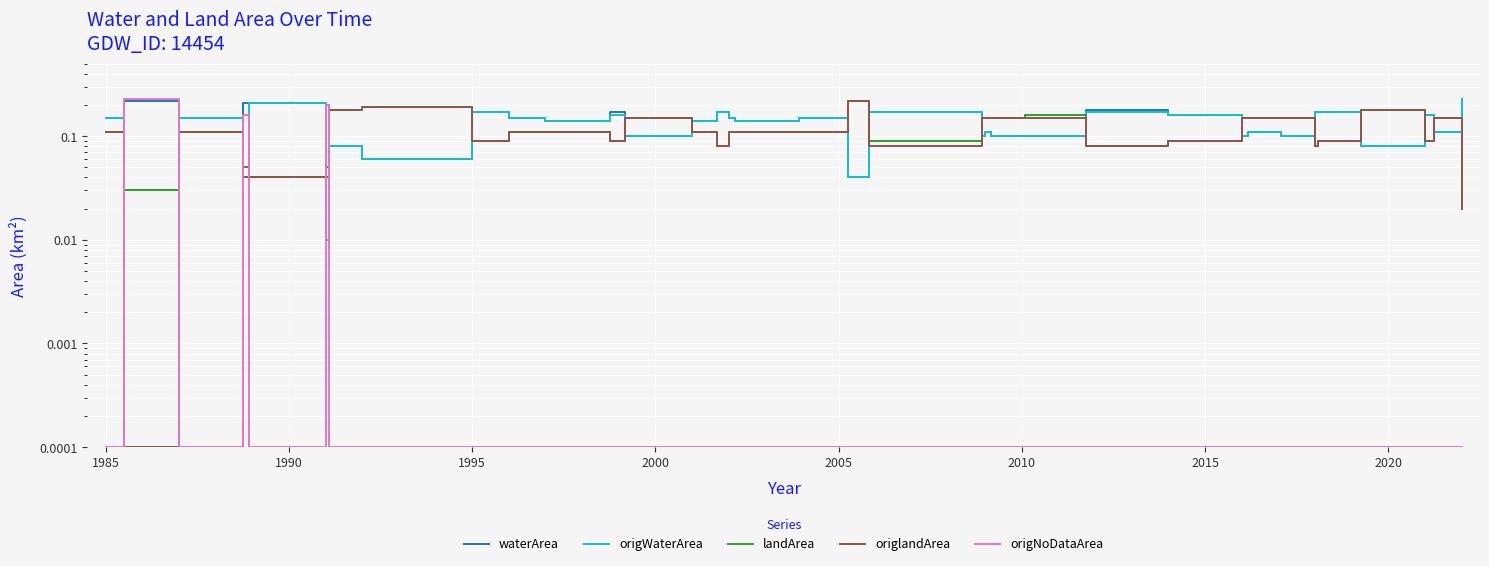

How many lines are shown in the chart?

5